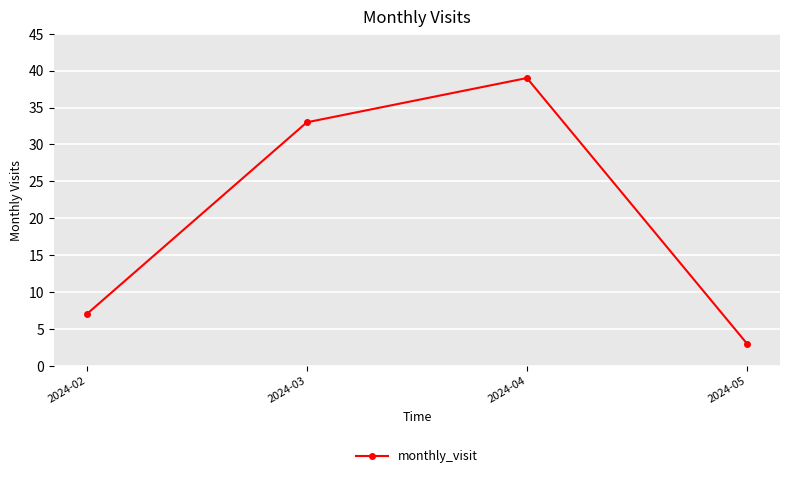

What is the change in value from 2024-02 to 2024-05?

-4